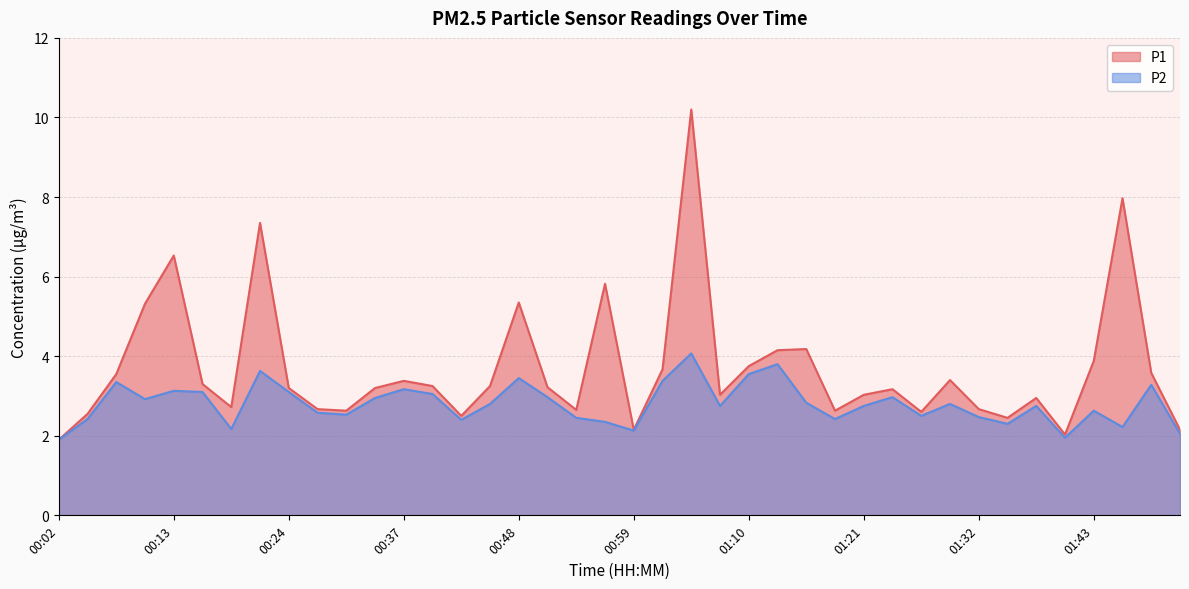

Reading left to right, what are all the values shown in this chart?

P1: 00:02=1.9	00:04=2.5	00:07=3.5	00:10=5.3	00:13=6.5	00:15=3.3	00:18=2.7	00:21=7.3	00:24=3.2	00:29=2.7	00:32=2.6	00:34=3.2	00:37=3.4	00:40=3.2	00:43=2.5	00:45=3.2	00:48=5.3	00:51=3.2	00:54=2.6	00:56=5.8	00:59=2.1	01:02=3.7	01:05=10.2	01:07=3.0	01:10=3.8	01:13=4.2	01:15=4.2	01:18=2.6	01:21=3.0	01:24=3.2	01:26=2.6	01:29=3.4	01:32=2.7	01:35=2.5	01:37=3.0	01:40=2.0	01:43=3.9	01:49=8.0	01:52=3.6	01:55=2.1
P2: 00:02=1.9	00:04=2.4	00:07=3.4	00:10=2.9	00:13=3.1	00:15=3.1	00:18=2.2	00:21=3.6	00:24=3.1	00:29=2.6	00:32=2.5	00:34=3.0	00:37=3.2	00:40=3.0	00:43=2.4	00:45=2.8	00:48=3.5	00:51=3.0	00:54=2.5	00:56=2.4	00:59=2.1	01:02=3.4	01:05=4.1	01:07=2.8	01:10=3.5	01:13=3.8	01:15=2.8	01:18=2.4	01:21=2.8	01:24=3.0	01:26=2.5	01:29=2.8	01:32=2.5	01:35=2.3	01:37=2.8	01:40=1.9	01:43=2.6	01:49=2.2	01:52=3.3	01:55=2.0